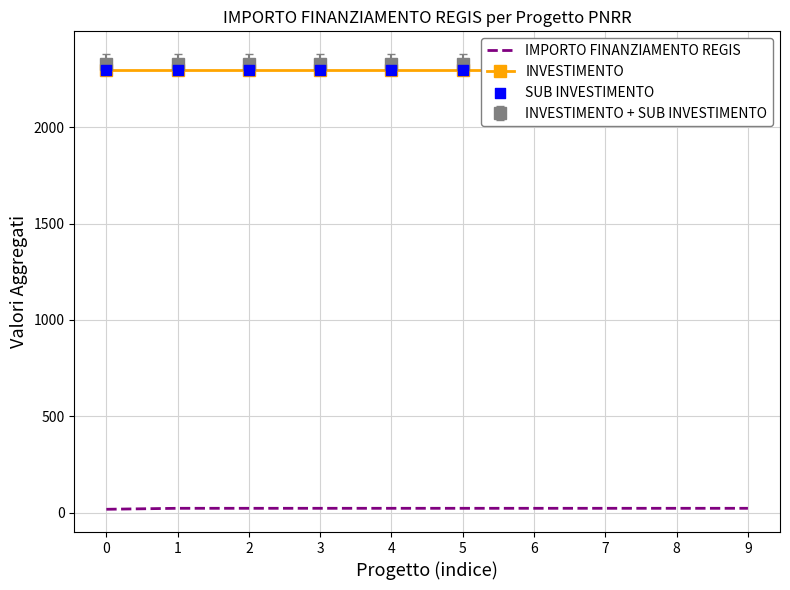

What are all the series names shown in the legend?

IMPORTO FINANZIAMENTO REGIS, INVESTIMENTO, SUB INVESTIMENTO